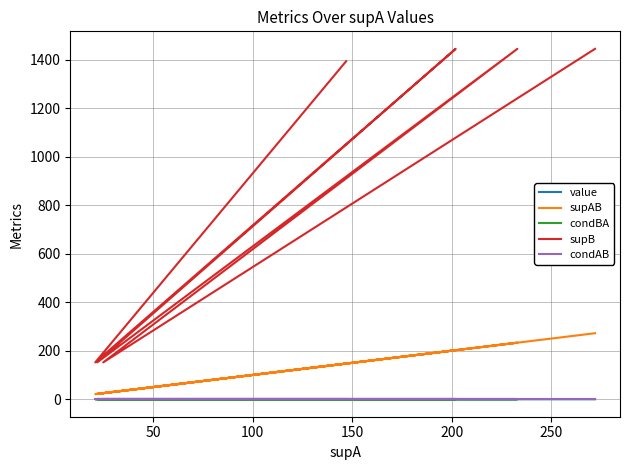

Reading left to right, transcribe all the data shown in this chart.

value: 0.6	0.6	0.6	0.6	0.6	0.6	0.6	0.6
supAB: 272.0	25.0	233.0	22.0	202.0	21.0	147.0	147.0
condBA: 0.2	0.2	0.2	0.1	0.1	0.1	0.1	0.1
supB: 1444.0	152.0	1444.0	152.0	1444.0	152.0	1393.0	1393.0
condAB: 1.0	1.0	1.0	1.0	1.0	1.0	1.0	1.0